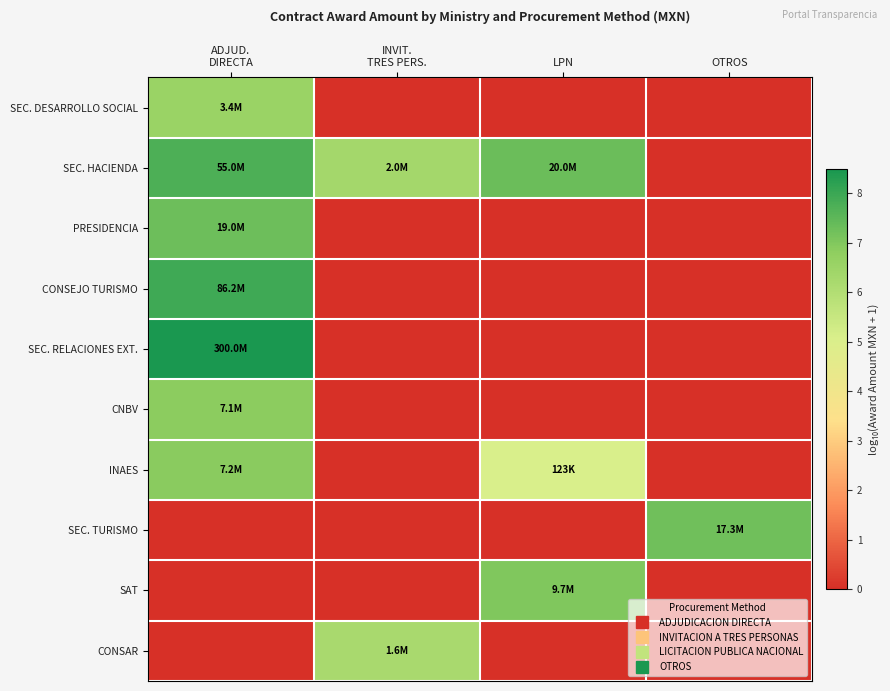

Rank the series by their maximum value, from highest to lowest.

SEC. RELACIONES EXT., CONSEJO TURISMO, SEC. HACIENDA, PRESIDENCIA, SEC. TURISMO, SAT, INAES, CNBV, SEC. DESARROLLO SOCIAL, CONSAR